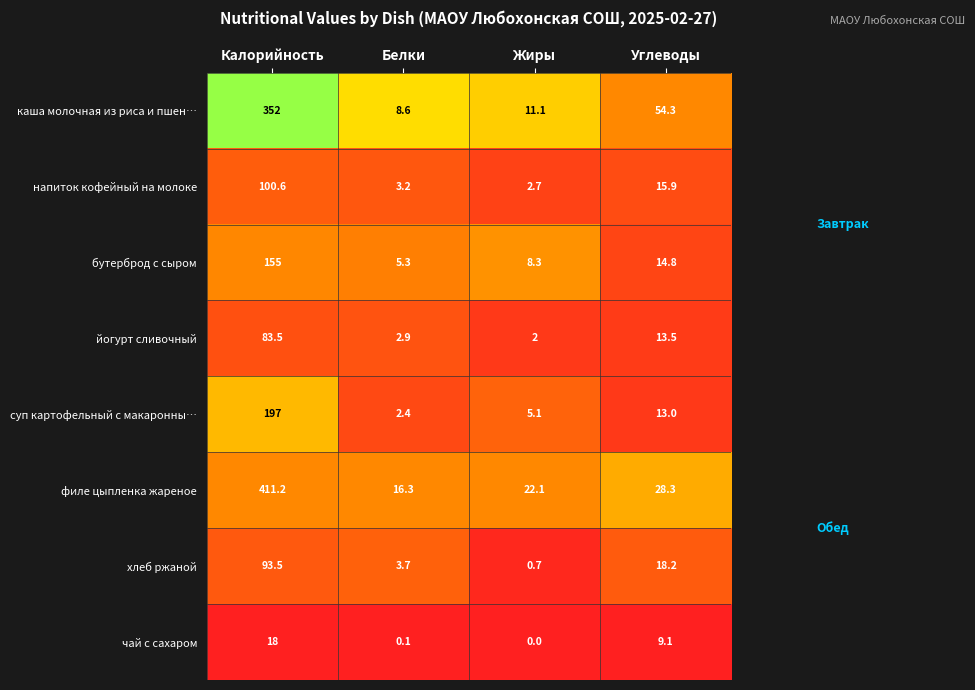

What is the total value across all series at Калорийность?

1410.8